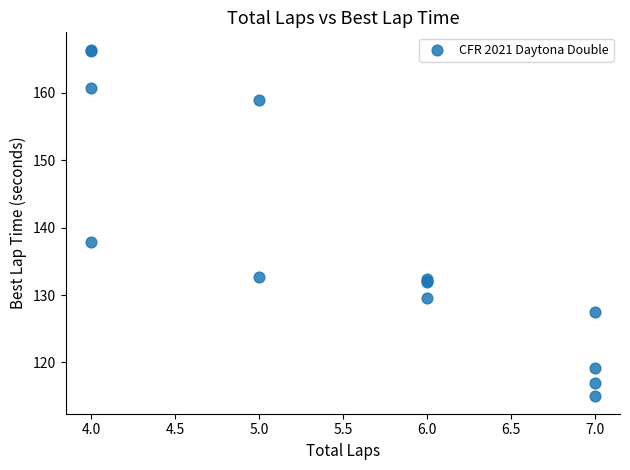

What Y value in the scatter plot is closest to 140?

137.8